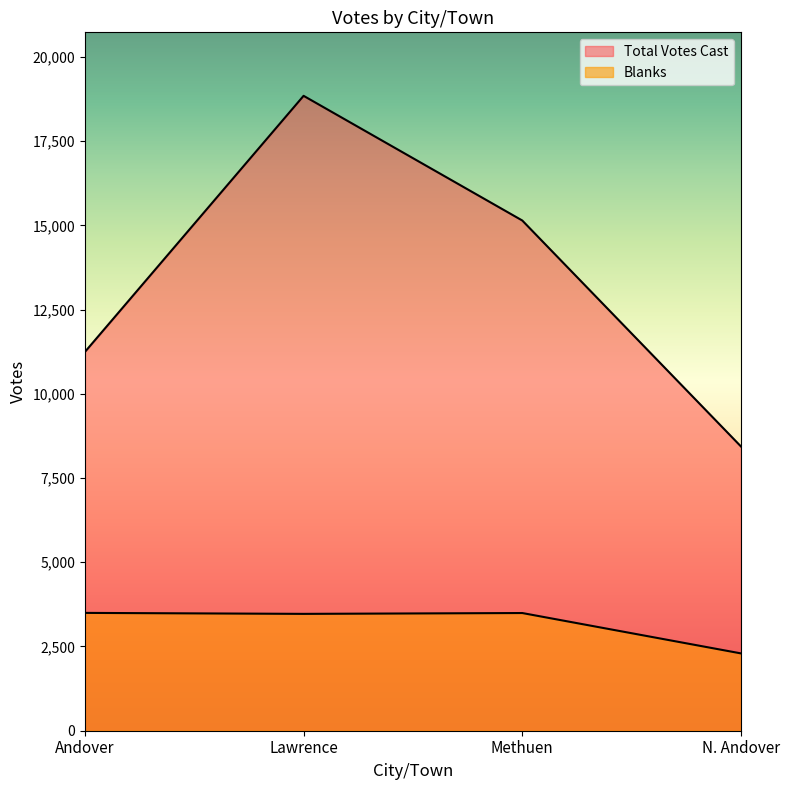

Rank the categories by Blanks value from highest to lowest.

Andover, Methuen, Lawrence, N. Andover